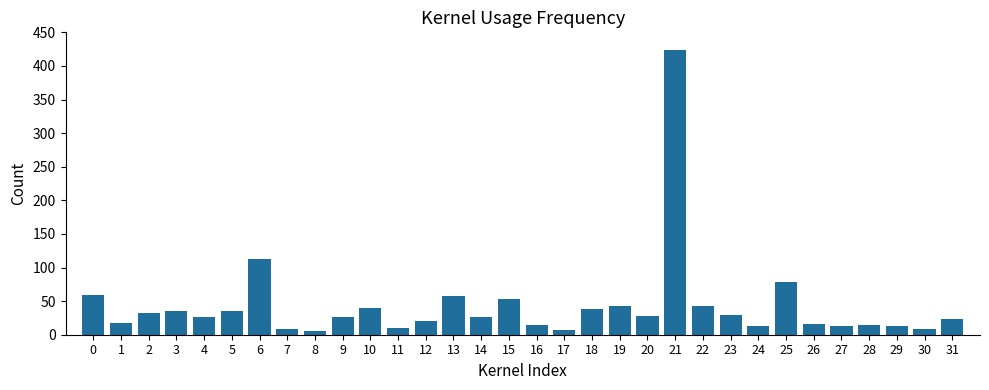

What is the maximum value shown in the chart?

423